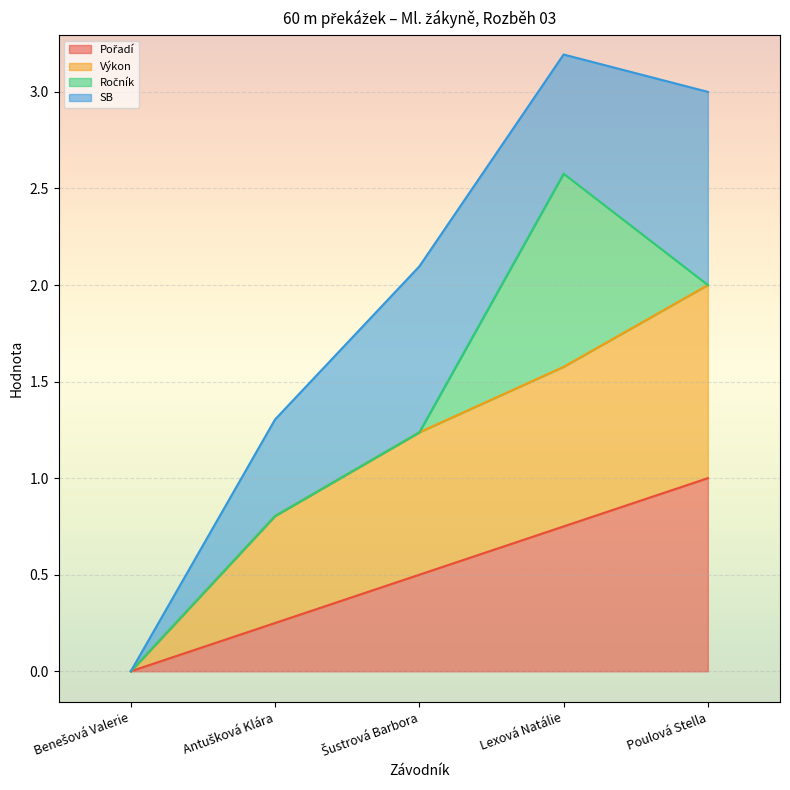

What is the difference between the maximum and minimum values in the Výkon series?

2.0